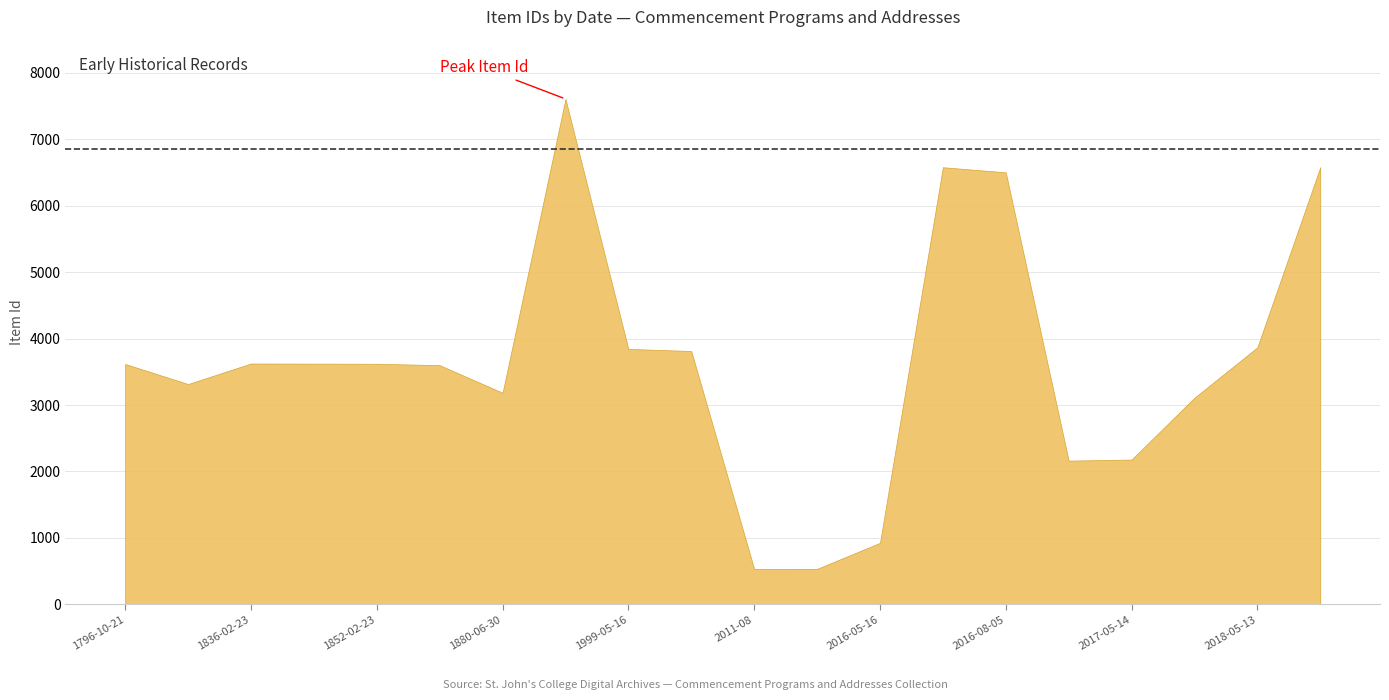

What is the greatest value displayed?

7608